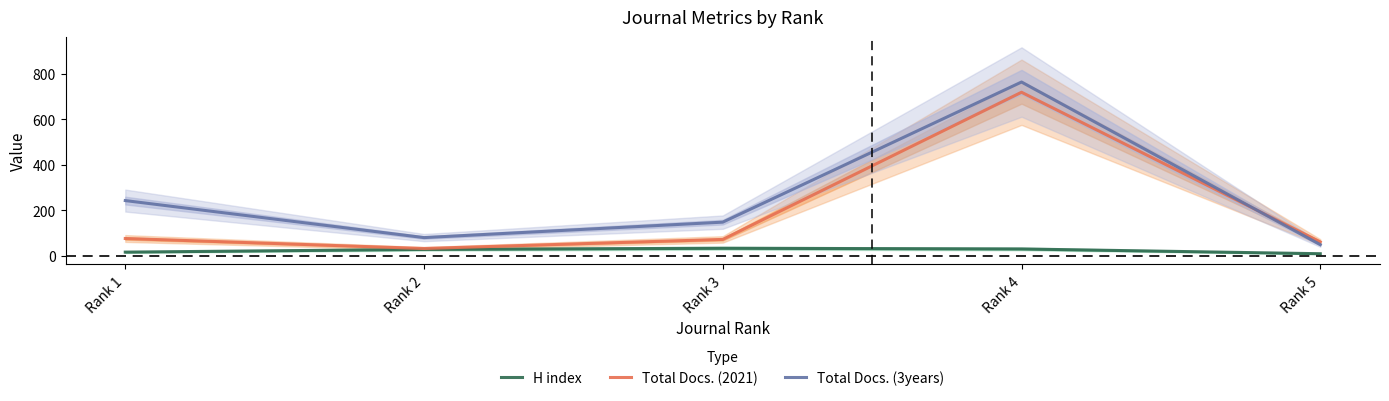

Which series has the widest spread of values?

Total Docs. (3years)